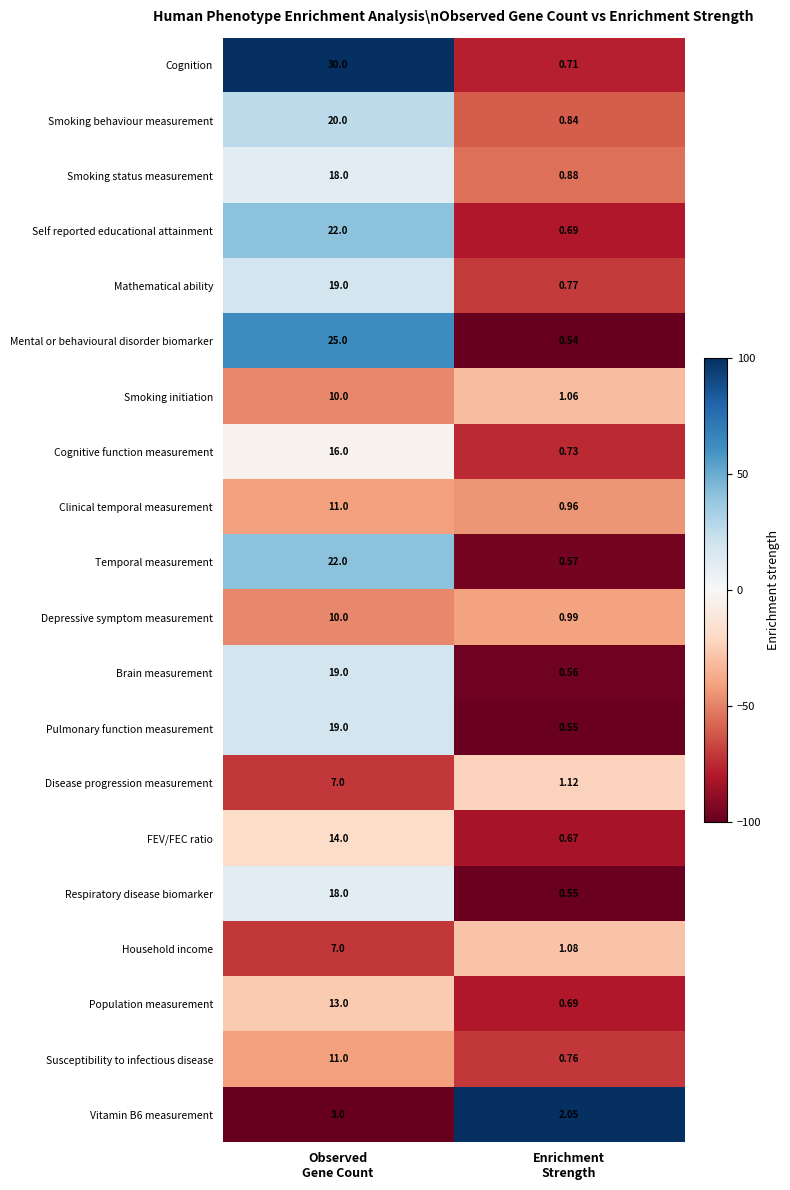

Which series has the largest total across all categories?

Cognition